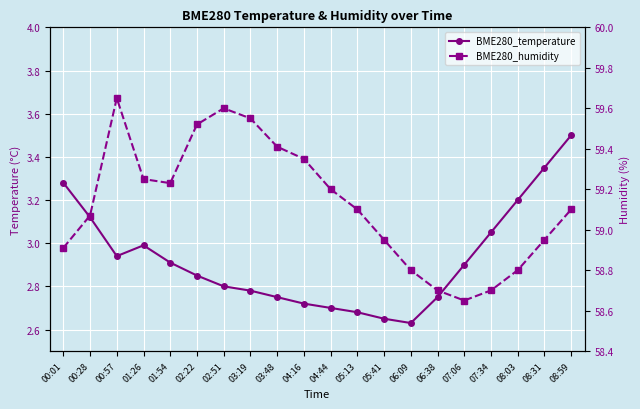

At which category is the sum across all series the highest?

08:59